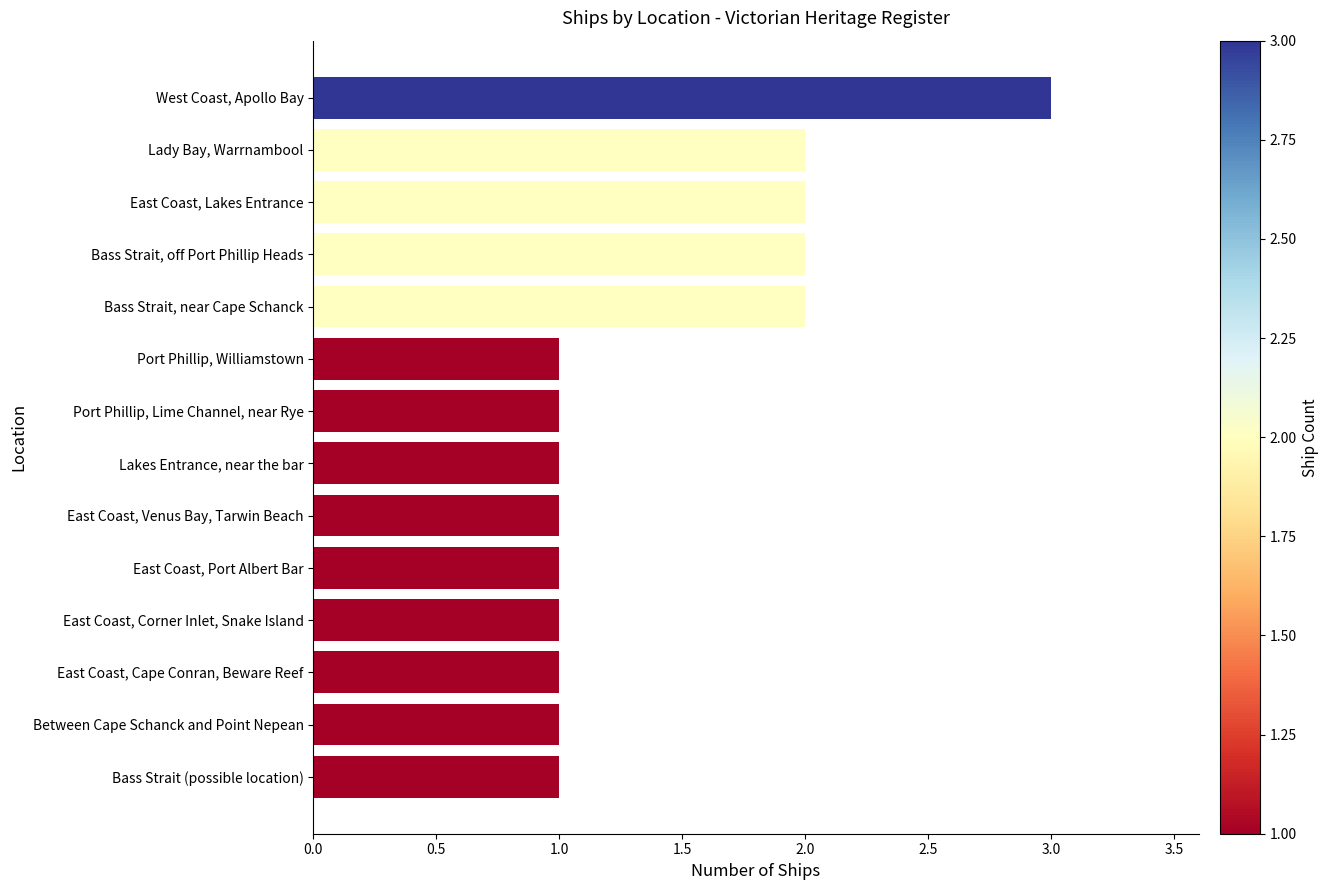

Approximately how many times larger is the value at Lakes Entrance, near the bar compared to Port Phillip, Williamstown?

1.0